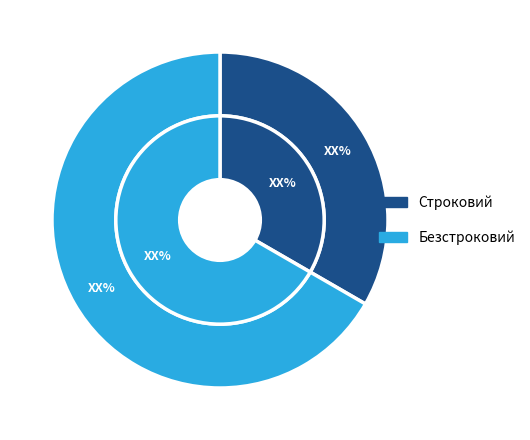

To the nearest percent, what is the difference between the Безстроковий and Строковий slice percentages?

33%